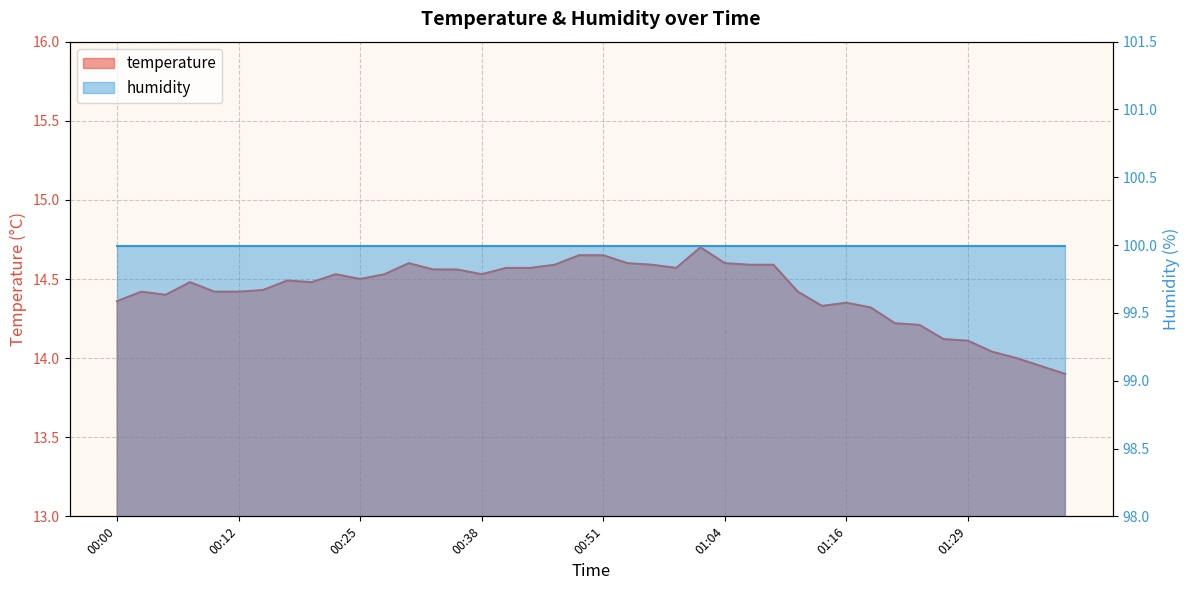

Rank the categories by value from highest to lowest.

01:01, 00:48, 00:51, 00:30, 00:53, 01:04, 00:46, 00:56, 01:06, 01:09, 00:40, 00:43, 00:59, 00:33, 00:35, 00:23, 00:28, 00:38, 00:25, 00:18, 00:07, 00:20, 00:15, 00:02, 00:10, 00:12, 01:11, 00:05, 00:00, 01:16, 01:14, 01:19, 01:22, 01:24, 01:27, 01:29, 01:31, 01:34, 01:36, 01:39